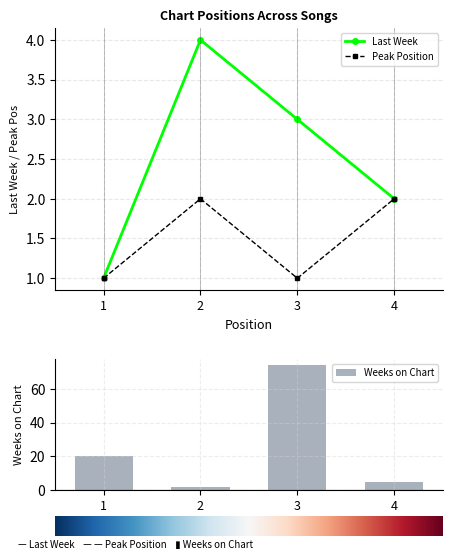

At 2, list the series in order from smallest to largest.

Peak Position, Weeks on Chart, Last Week